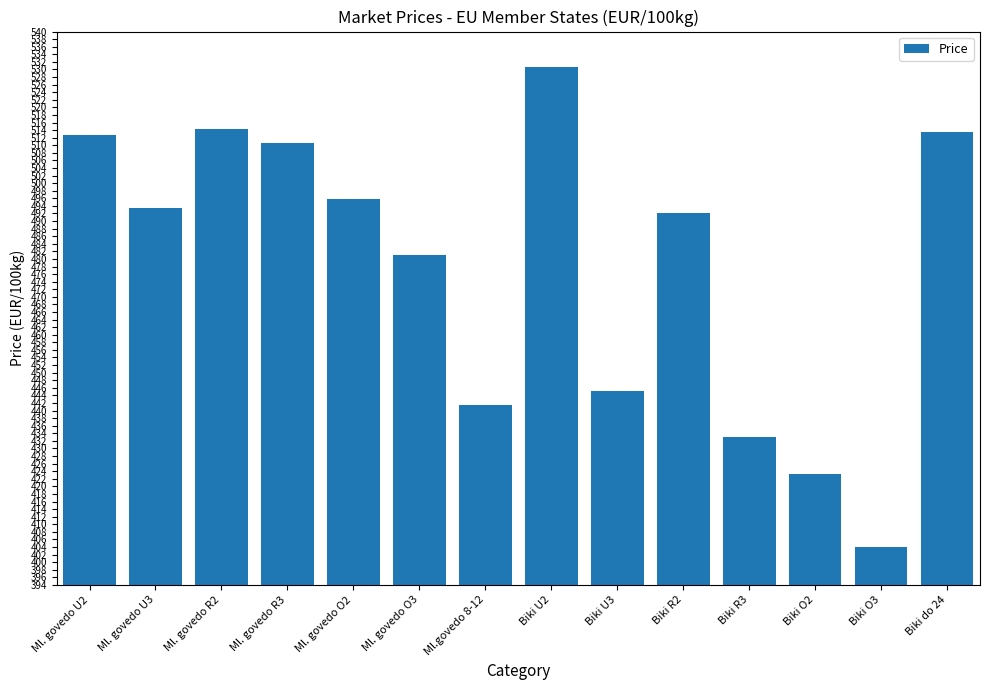

What is the ratio of the value at Ml.govedo 8-12 to the value at Biki R3?

1.0